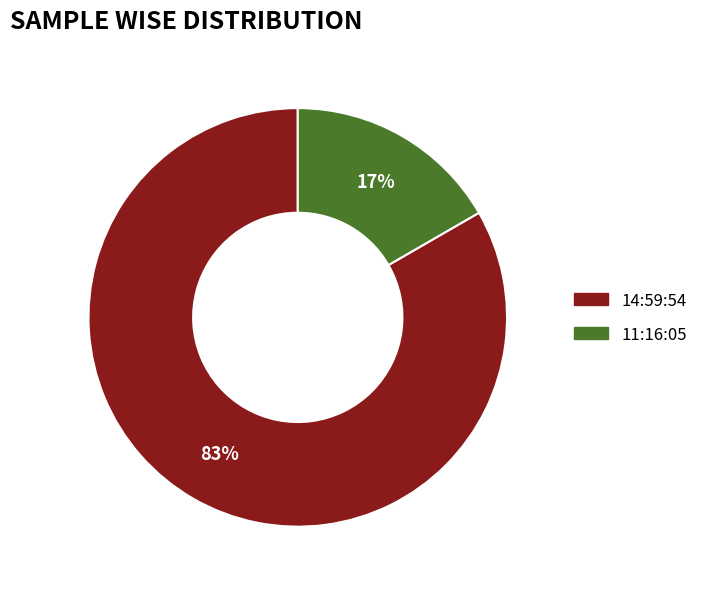

Rank the categories by value from highest to lowest.

14:59:54, 11:16:05